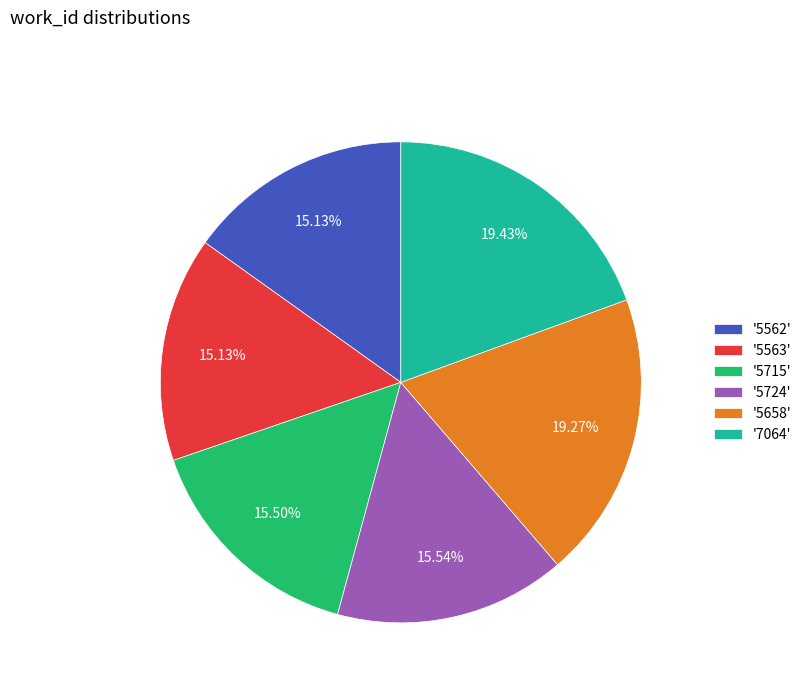

Approximately how many times larger is the value at '5563' compared to '5715'?

1.0